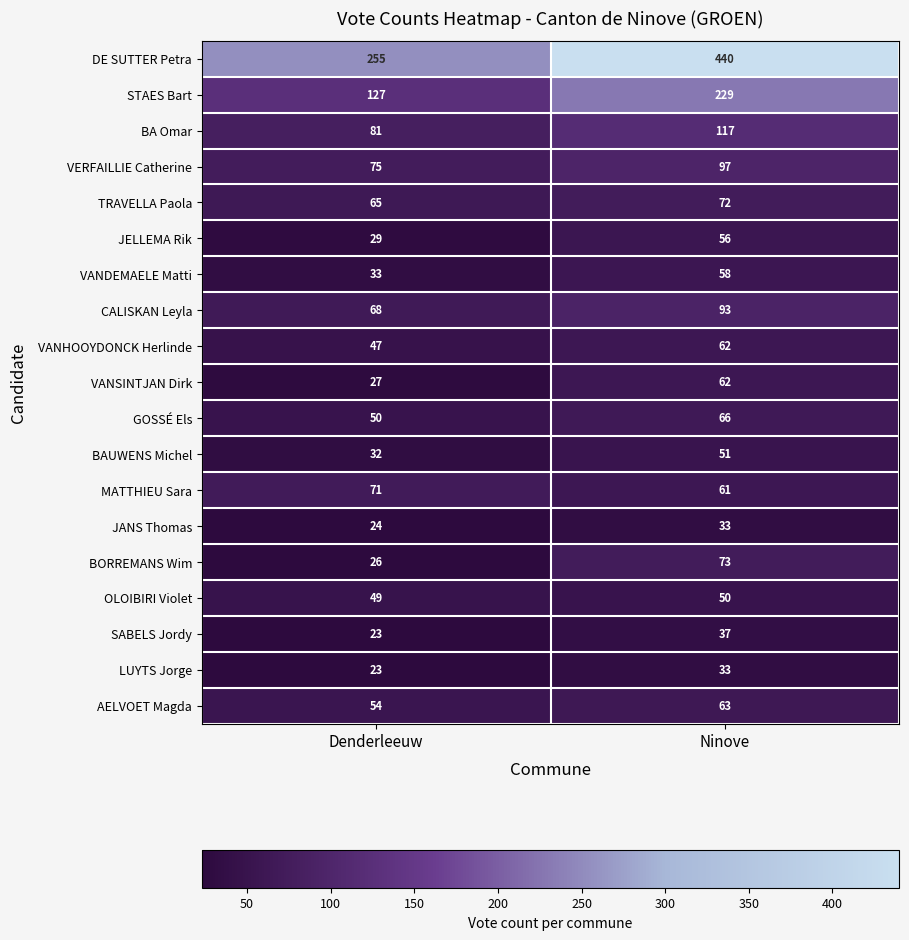

What is the difference between the CALISKAN Leyla values at Ninove and Denderleeuw?

25